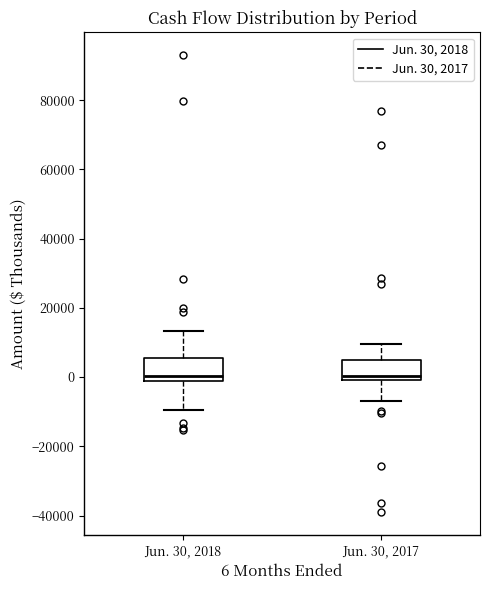

Where does the upper whisker of the box for Jun. 30, 2018 end on the y-axis? The values are not printed on the chart, so give them approximately, as read against the axis.

14000